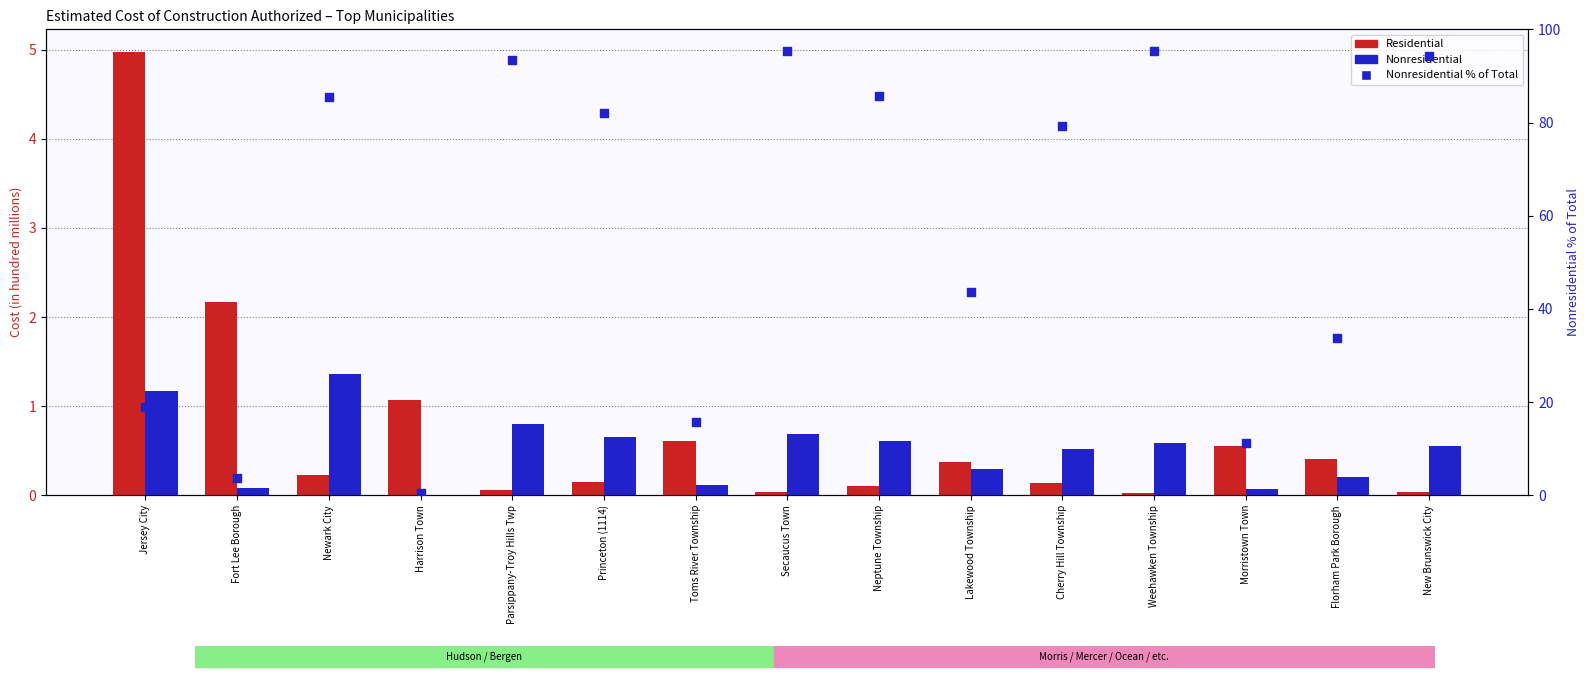

At which category is the sum across all series the highest?

Secaucus Town